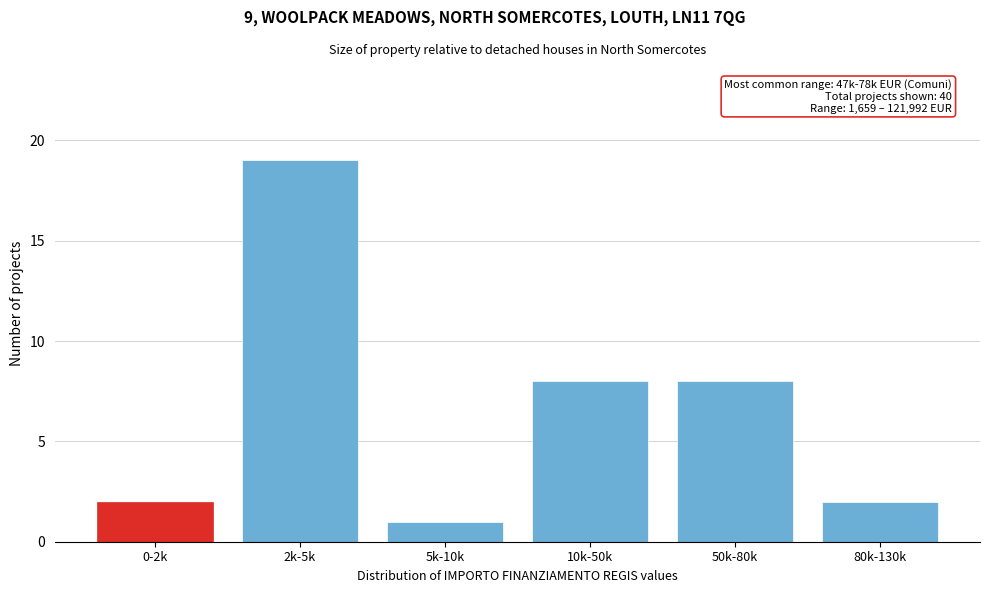

Reading left to right, list all the values displayed in this chart.

0-2k=2	2k-5k=19	5k-10k=1	10k-50k=8	50k-80k=8	80k-130k=2